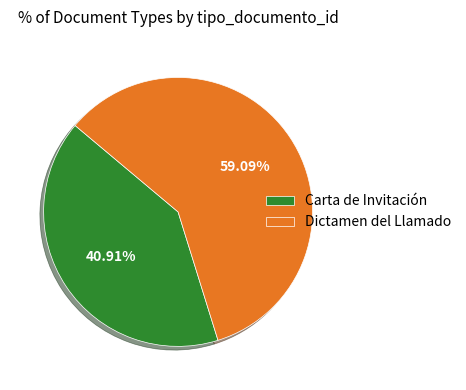

What is the ratio of the value at Carta de Invitación to the value at Dictamen del Llamado?

0.7